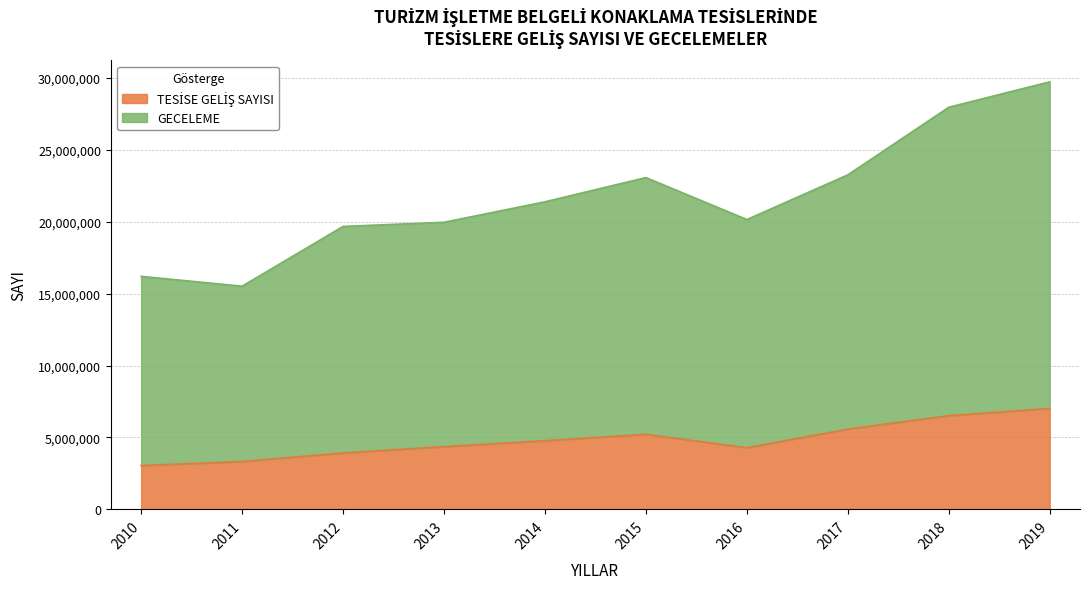

Rank the series by their average value, from highest to lowest.

GECELEME, TESİSE GELİŞ SAYISI